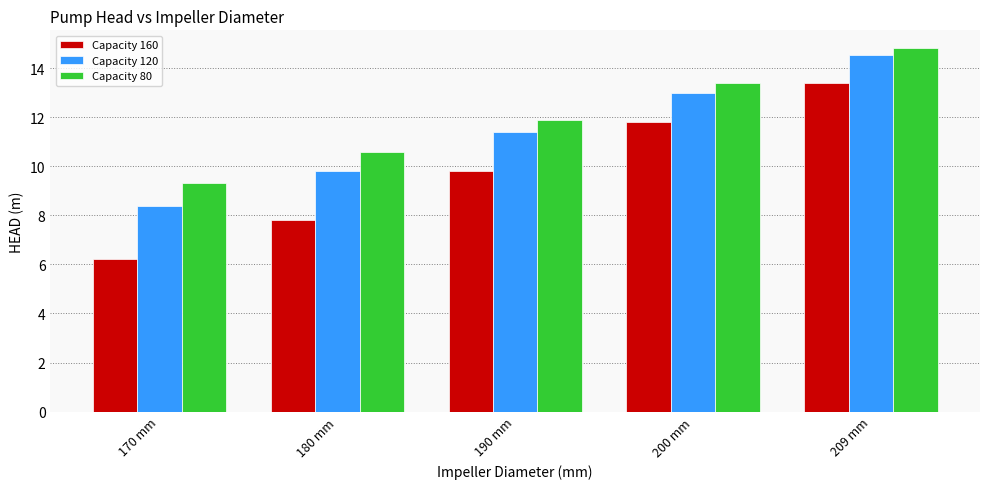

What is the value of the Capacity 120 bar at the 4th from the left?

13.0